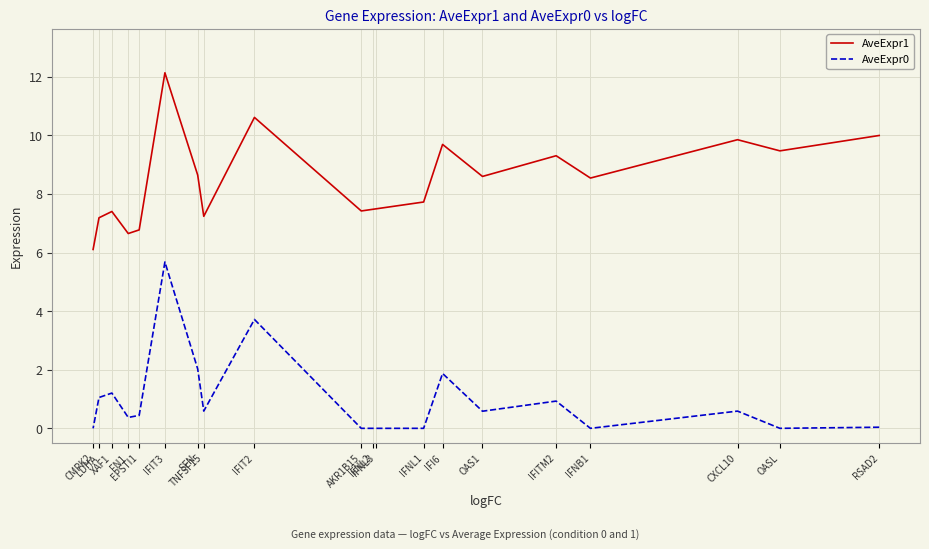

True or false: AveExpr0 has a value of 0.9 at OAS1.

False